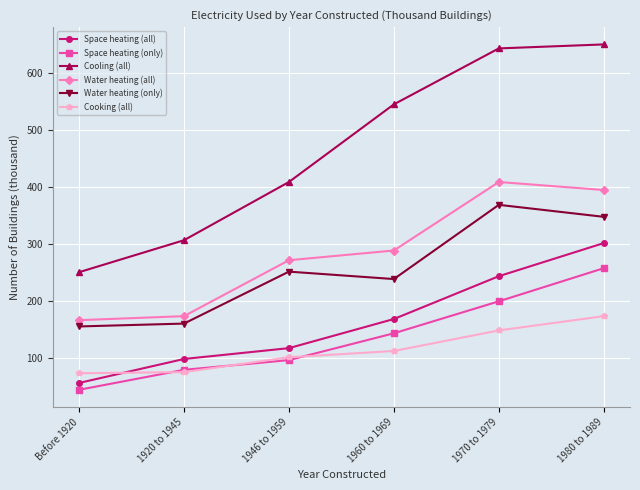

Is the value of Cooking (all) at Before 1920 greater than the value of Water heating (all) at 1960 to 1969?

No